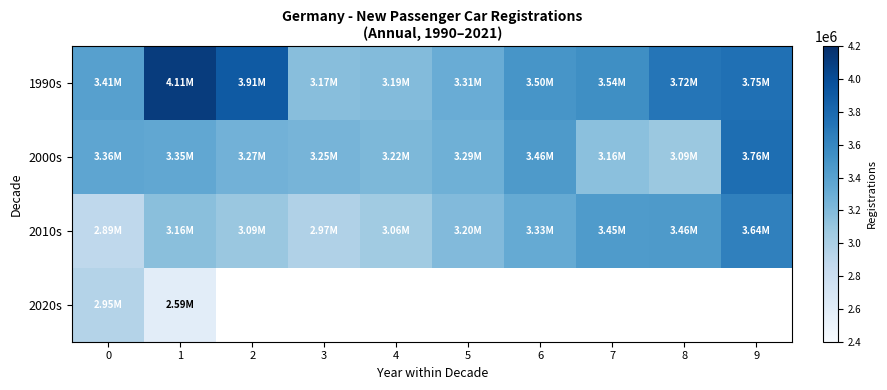

The 2010s series shows 2972696.0 at 3. True or false?

True